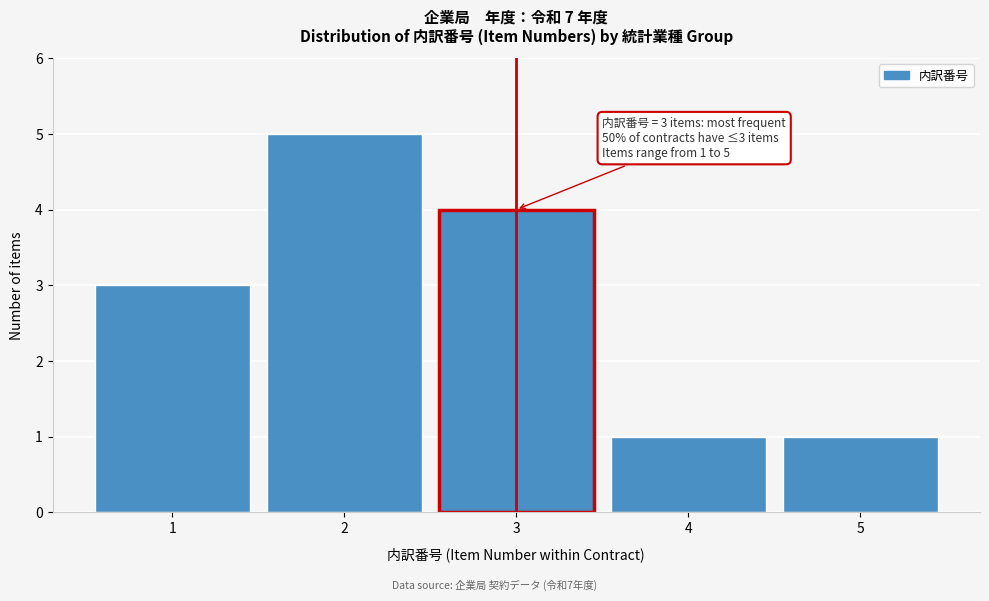

Which range on the x-axis has the tallest bar?

1.5 to 2.5